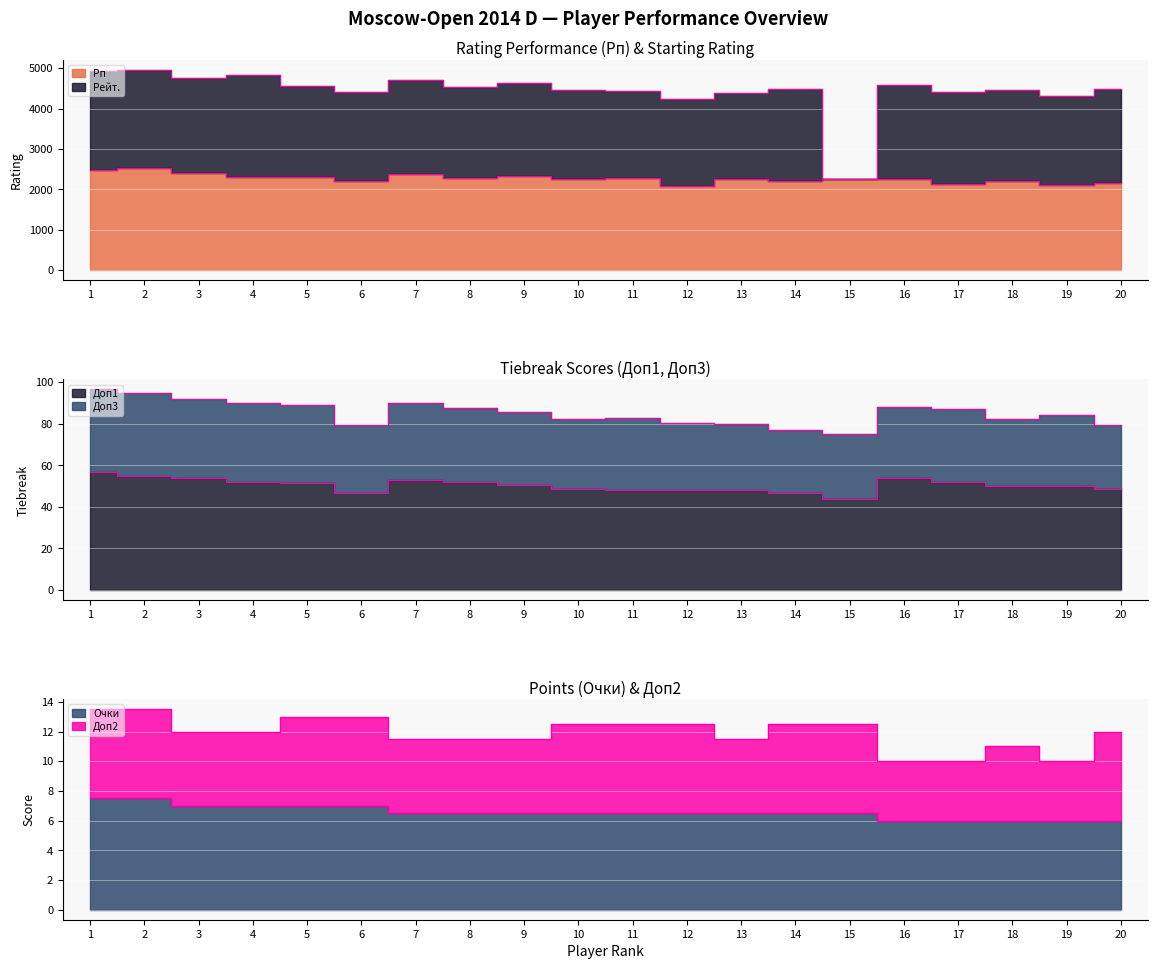

Which category has the highest value in the Очки series?

1